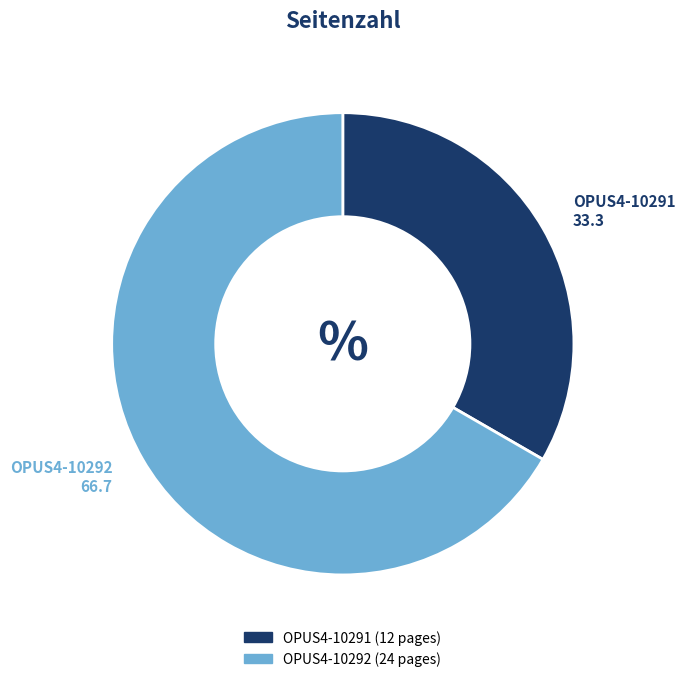

What is the ratio of the value at OPUS4-10292 to the value at OPUS4-10291?

2.0